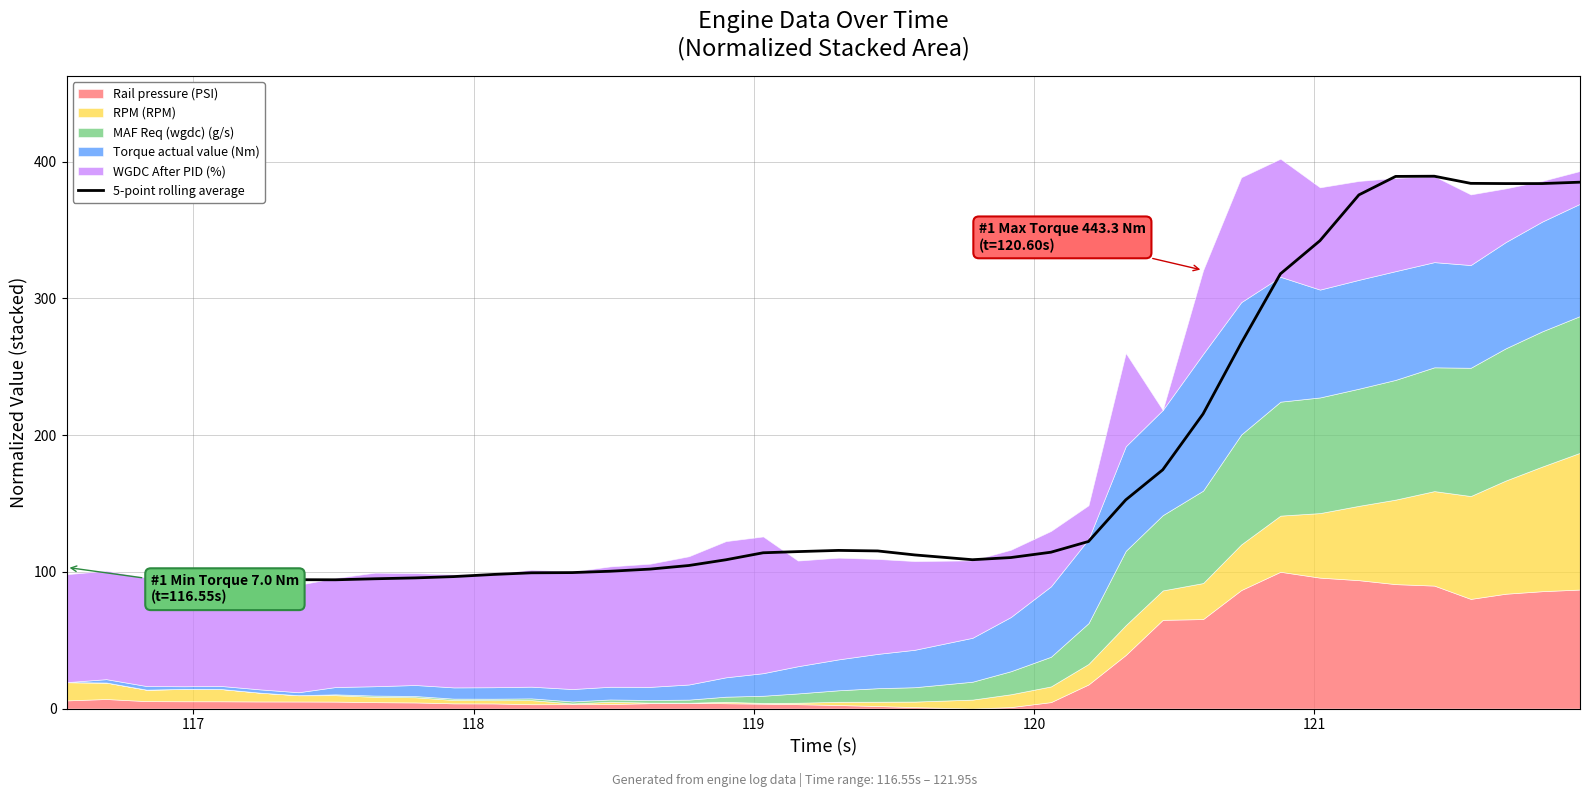

What is the value of the 5th point from the left?

94.9